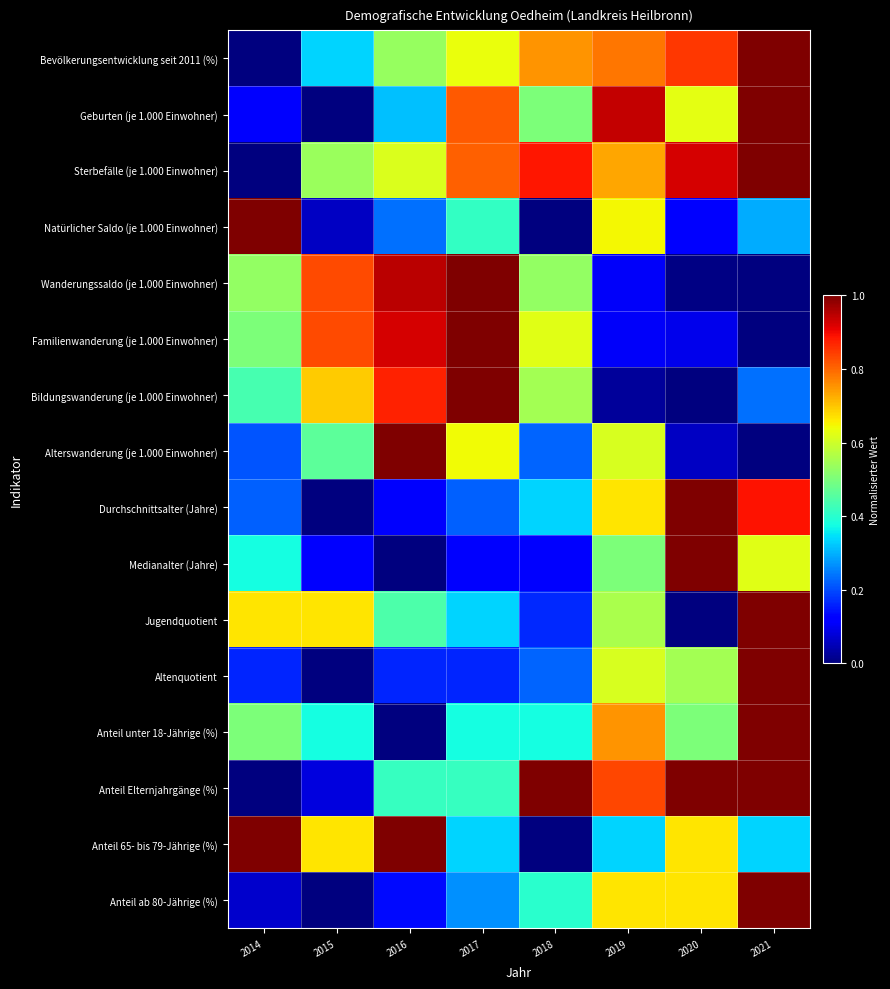

Which category has the highest value across all series?

2021